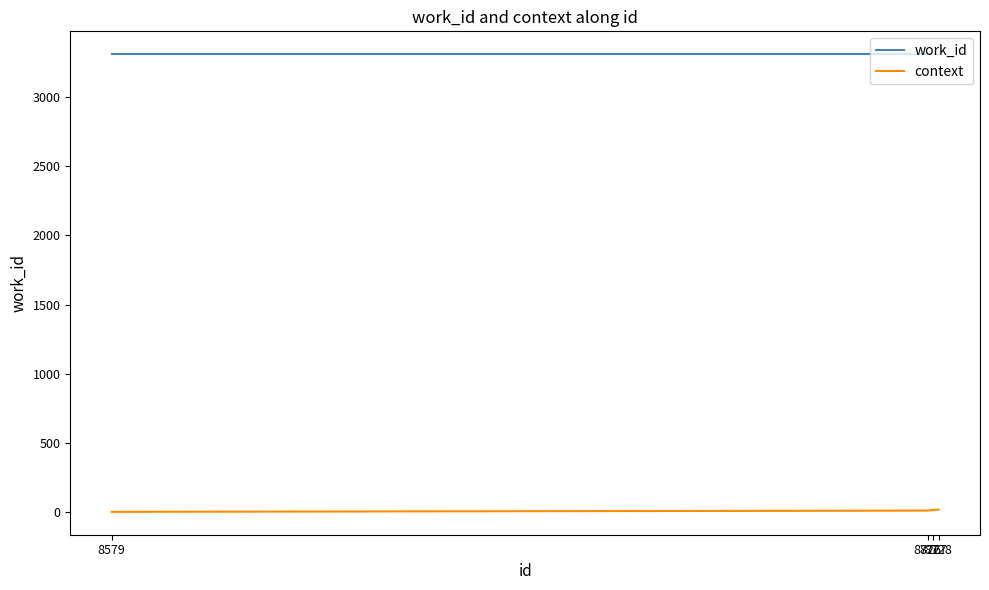

The work_id series shows 3312 at 8727. True or false?

True